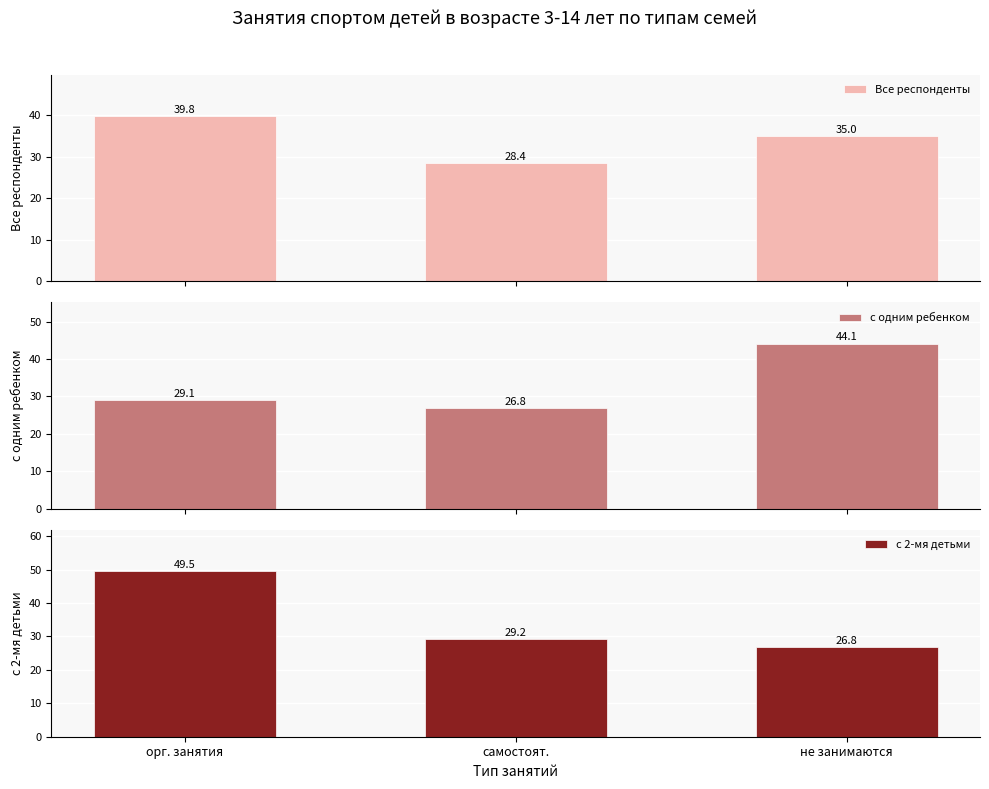

The value of Все респонденты at орг. занятия is 39.8. True or false?

True